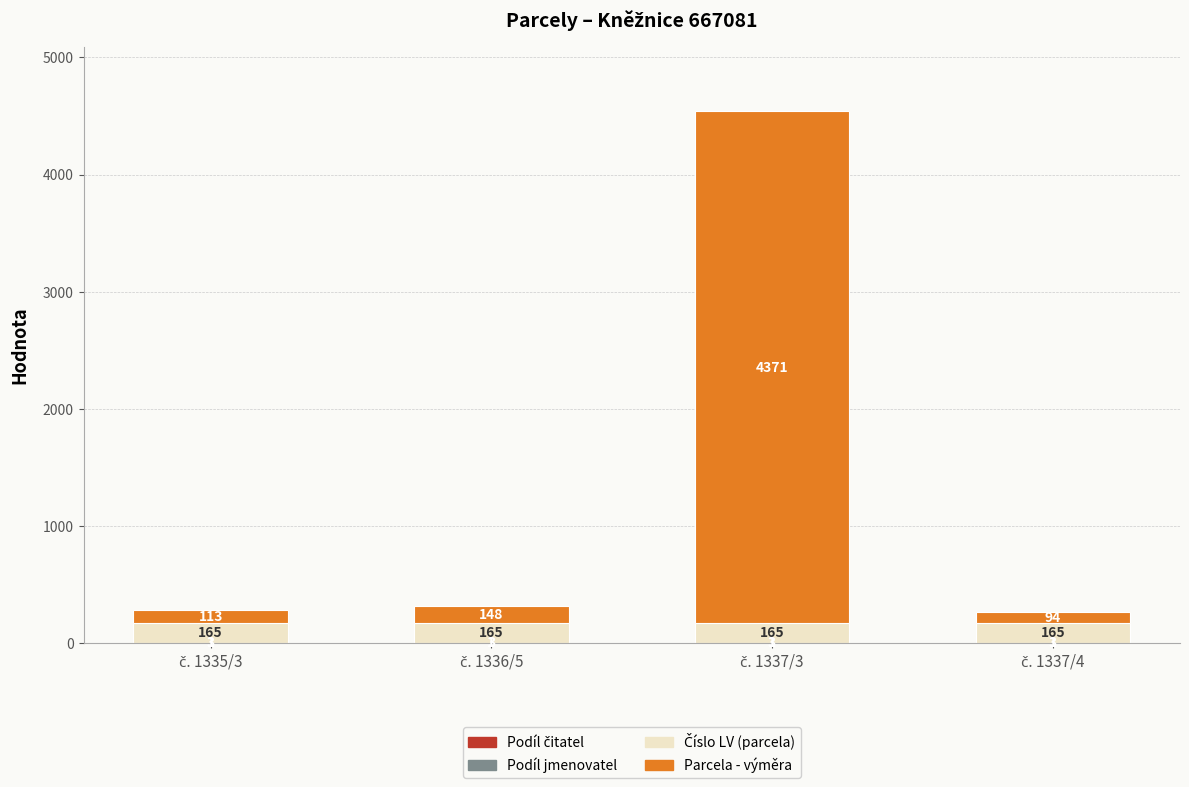

Between č. 1335/3 and č. 1337/3, which is larger?

č. 1335/3